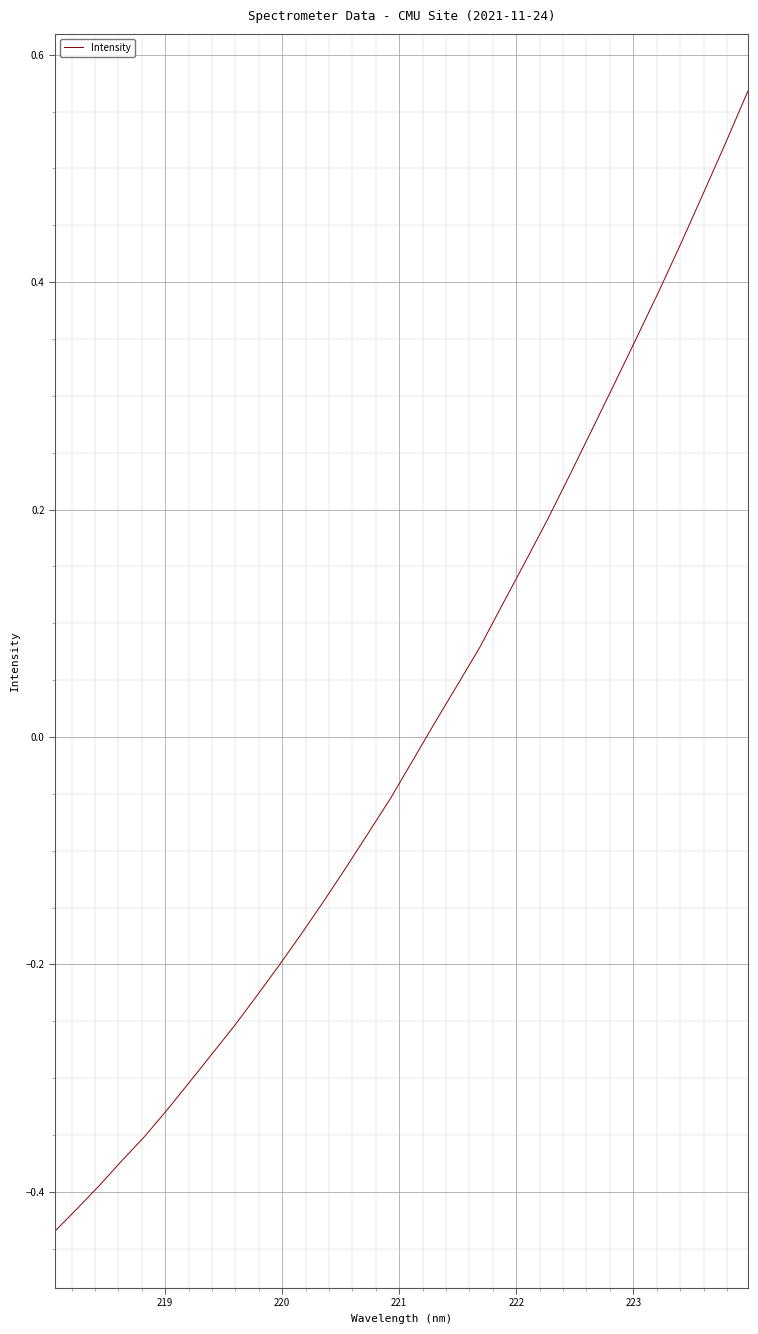

What is the difference between the maximum and minimum values?

1.0